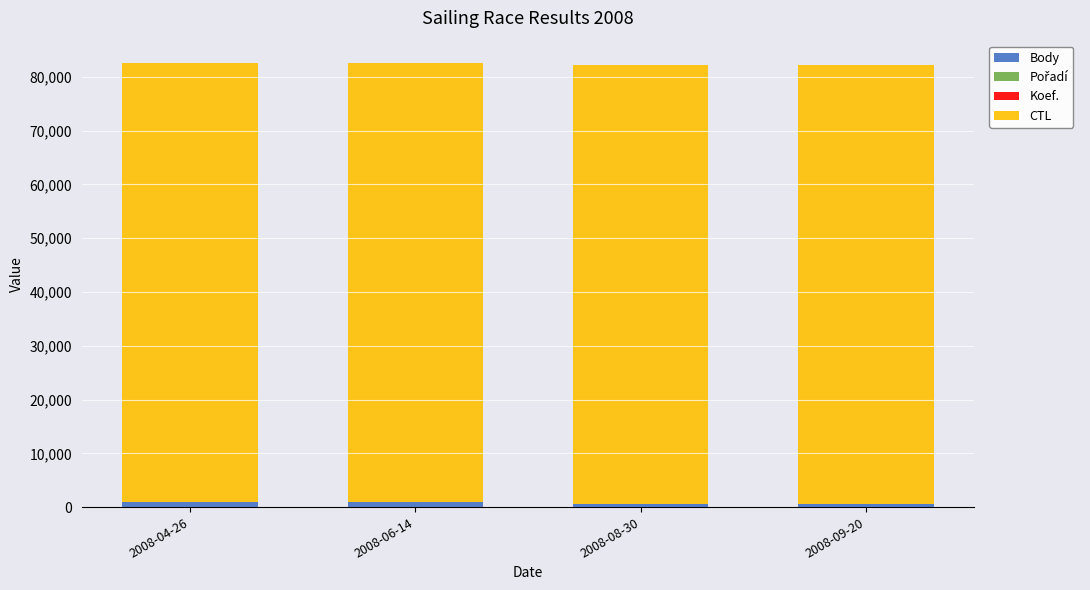

How many series are shown in this chart?

4